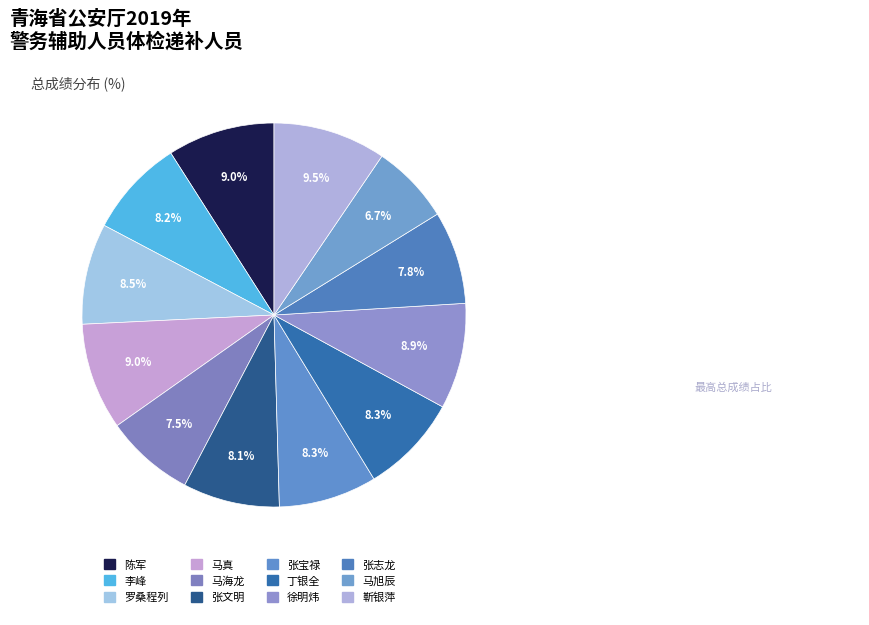

How many segments does this pie chart have?

12